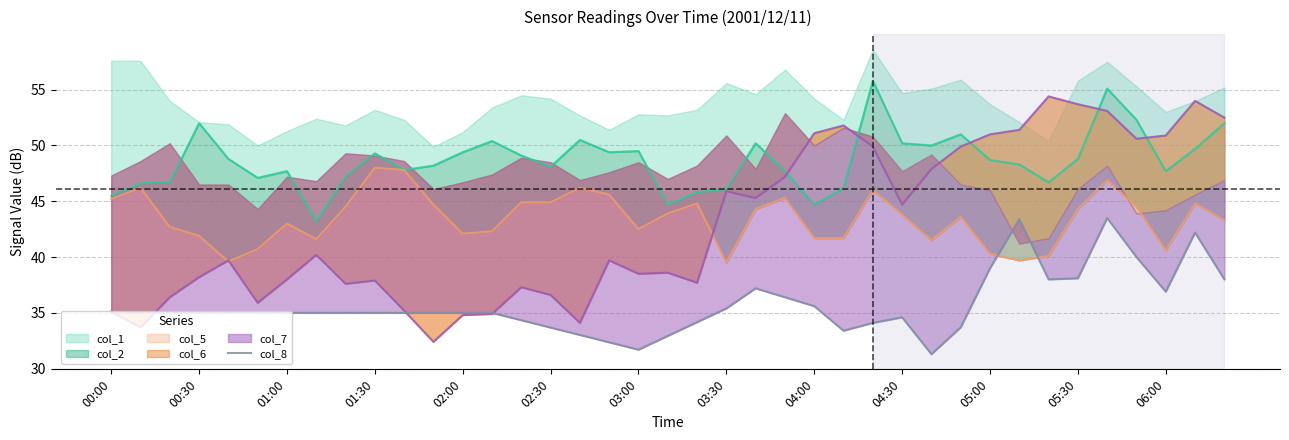

How many values are below 35?

12